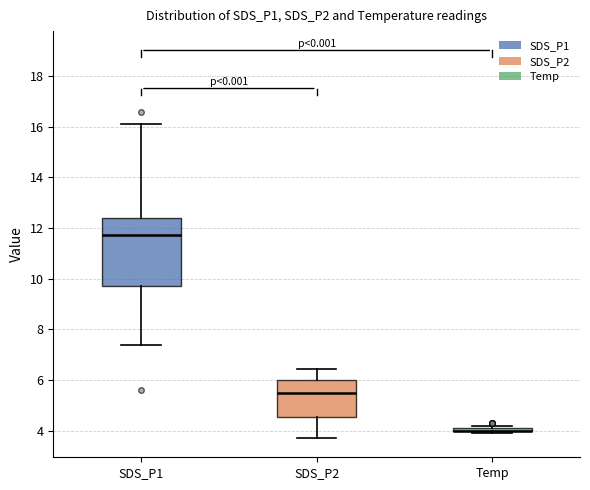

Reading left to right, read every box against the y-axis: the position of its median line, the range the box covers, and the ends of its whiskers. The values are not printed on the chart, so give them approximately, as read against the axis.

SDS_P1: median 11.8, box 9.8 to 12.4, whiskers 7.4 to 16.2
SDS_P2: median 5.6, box 4.6 to 6.0, whiskers 3.8 to 6.4
Temp: box collapsed to a line at 4.0, whiskers 4.0 to 4.2